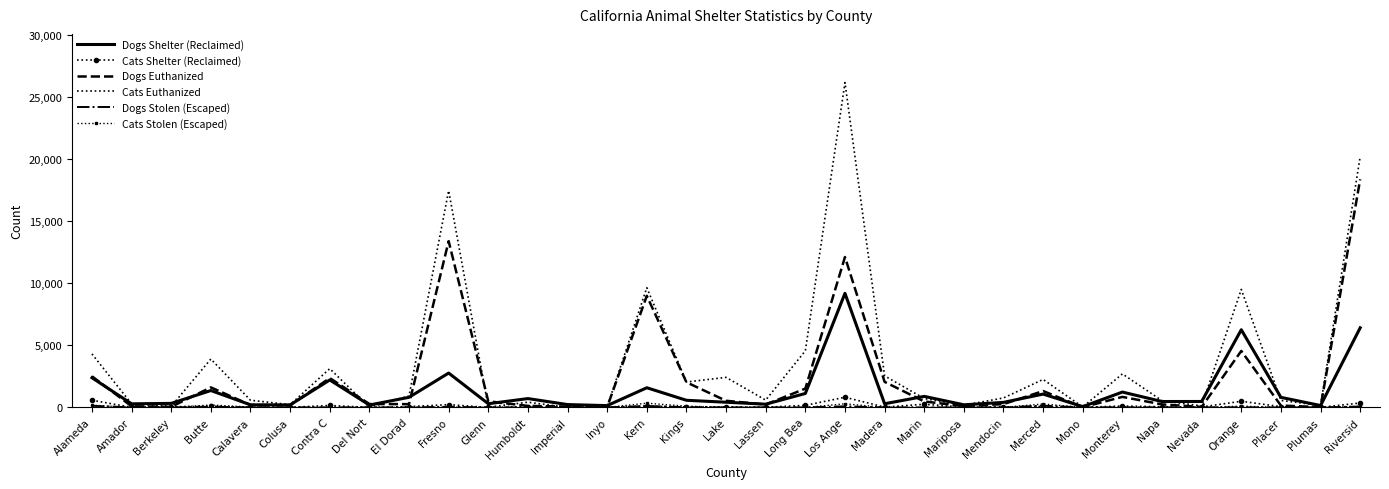

Between Lassen and Long Bea, which series saw the biggest shift?

Cats Euthanized